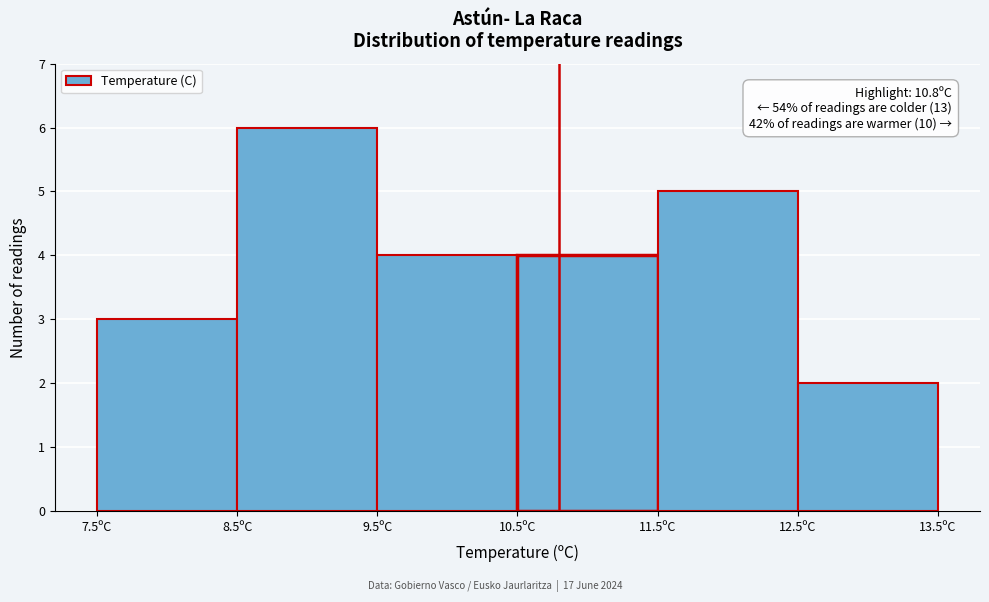

Over which range of the x-axis is the bar tallest?

8.5 to 9.5